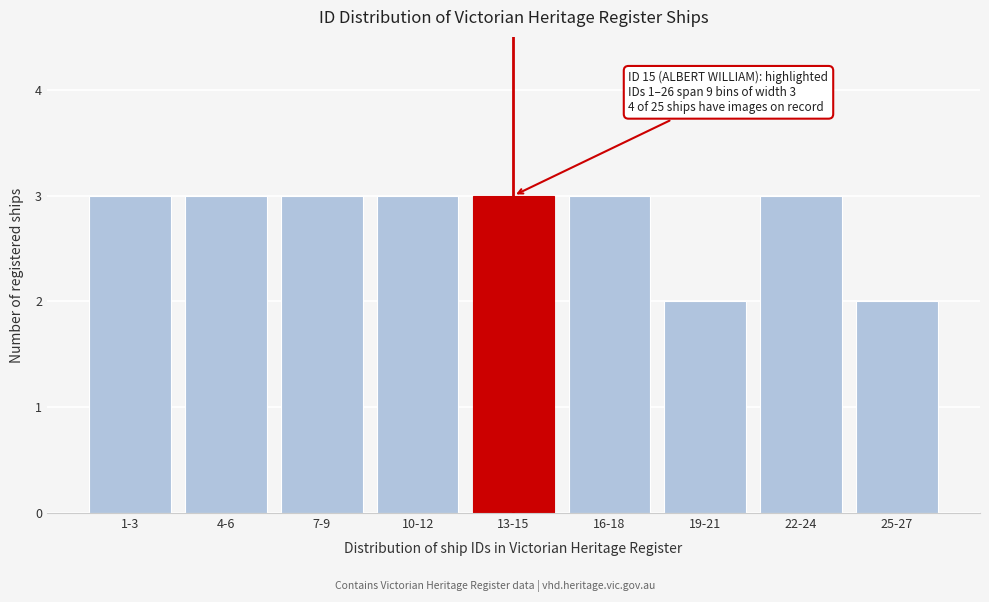

Reading right to left, extract all data points from this chart.

2	3	2	3	3	3	3	3	3